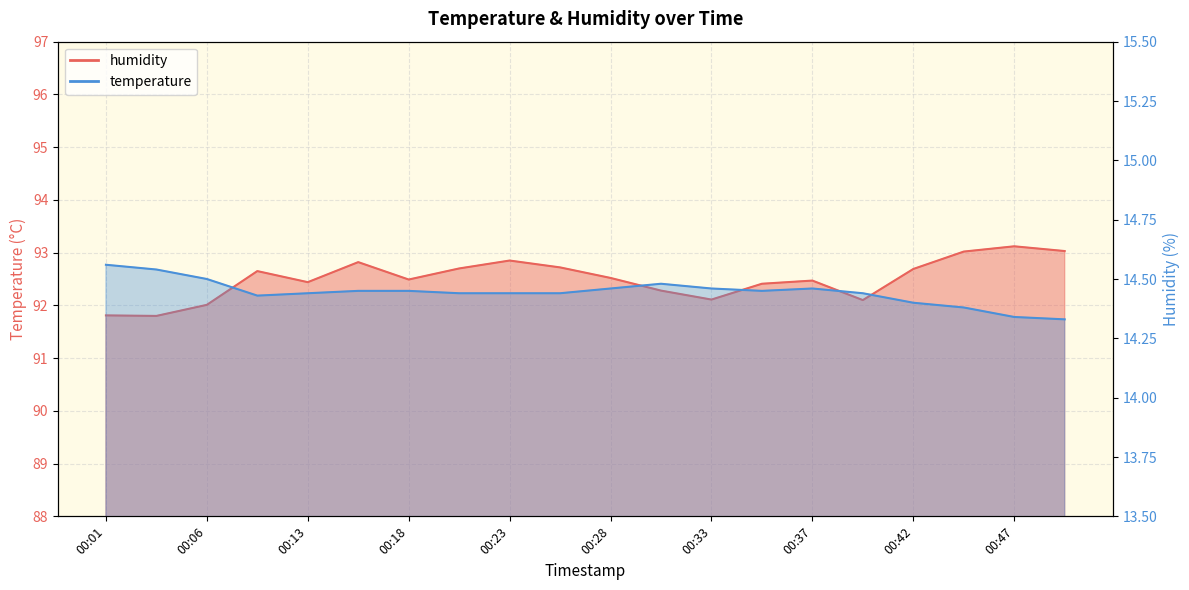

How many lines are shown in the chart?

2